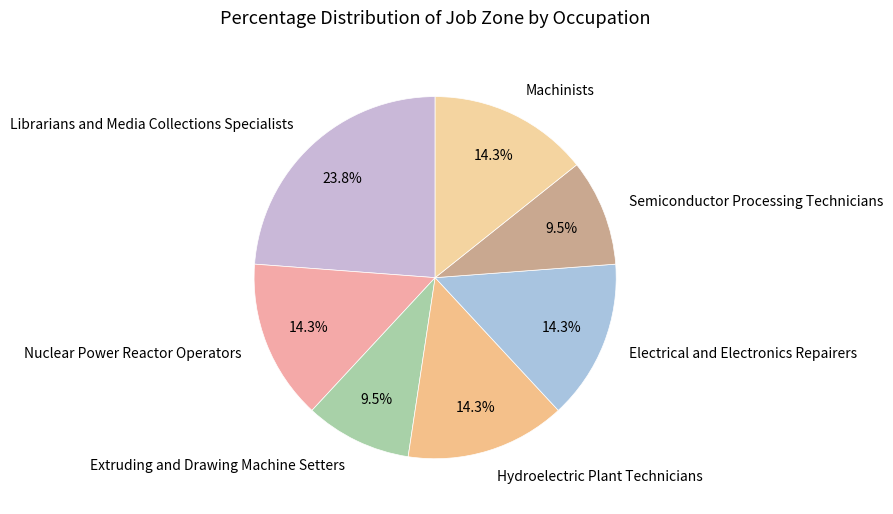

To the nearest percent, what portion does Machinists represent?

14%